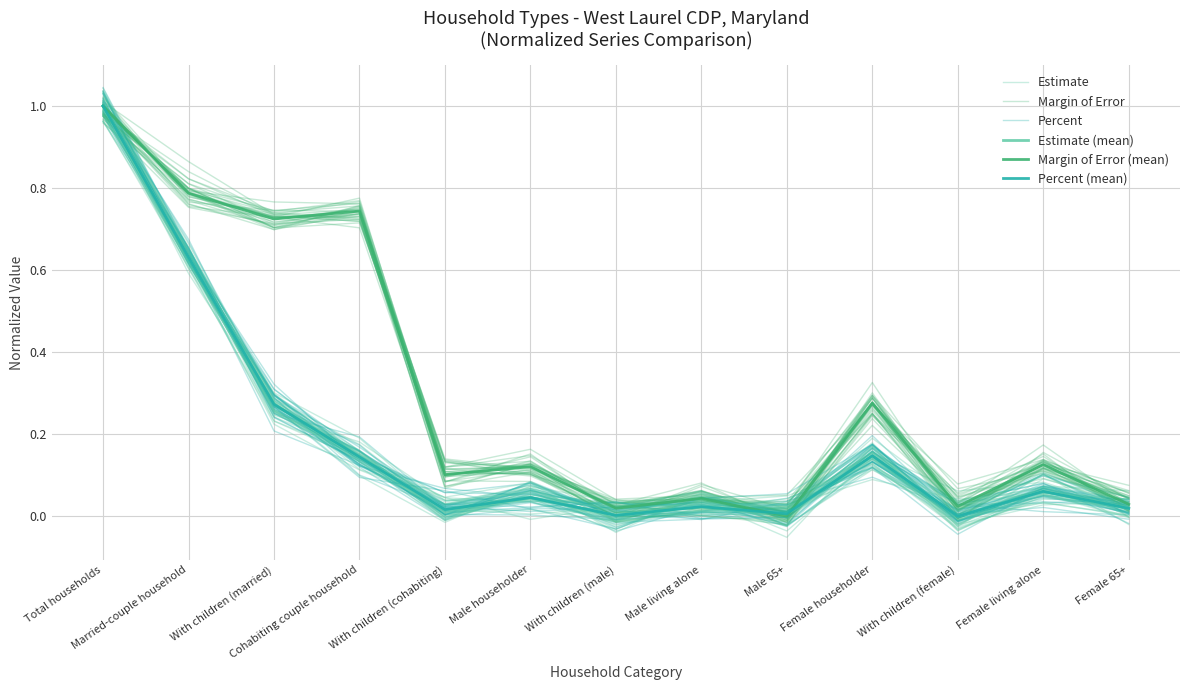

Where does the Estimate series first go above 0?

Total households